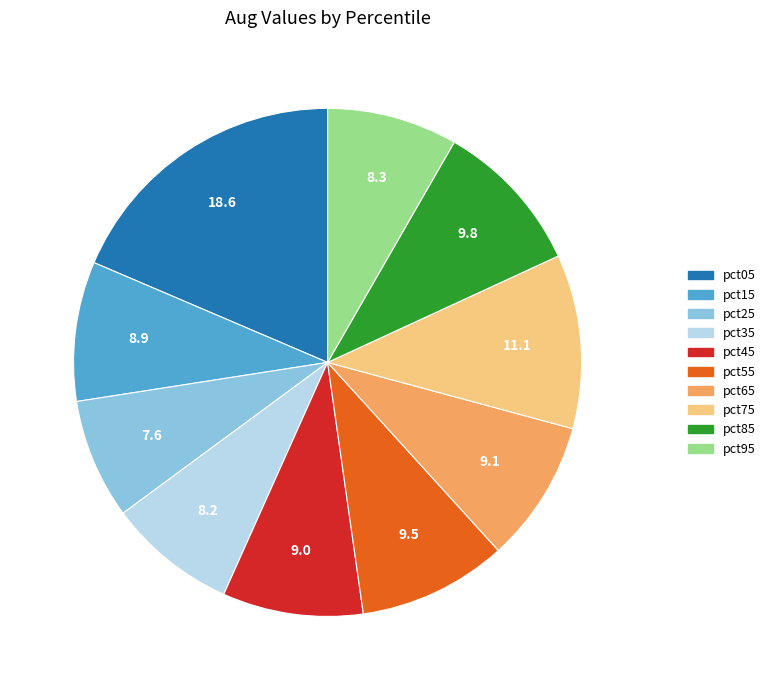

What is the smallest slice in the pie chart?

pct25